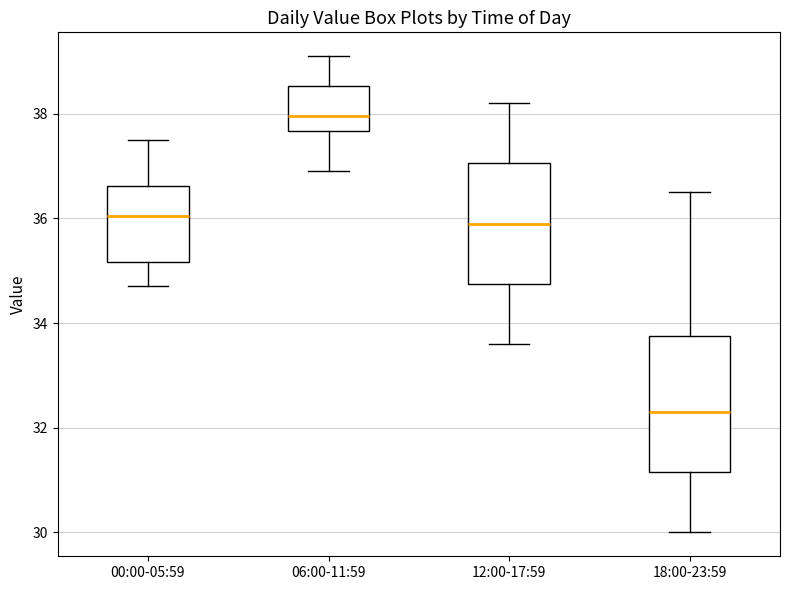

Reading left to right, read every box against the y-axis: the position of its median line, the range the box covers, and the ends of its whiskers. The values are not printed on the chart, so give them approximately, as read against the axis.

00:00-05:59: median 36.0, box 35.2 to 36.6, whiskers 34.8 to 37.6
06:00-11:59: median 38.0, box 37.6 to 38.6, whiskers 37.0 to 39.2
12:00-17:59: median 36.0, box 34.8 to 37.0, whiskers 33.6 to 38.2
18:00-23:59: median 32.4, box 31.2 to 33.8, whiskers 30.0 to 36.6